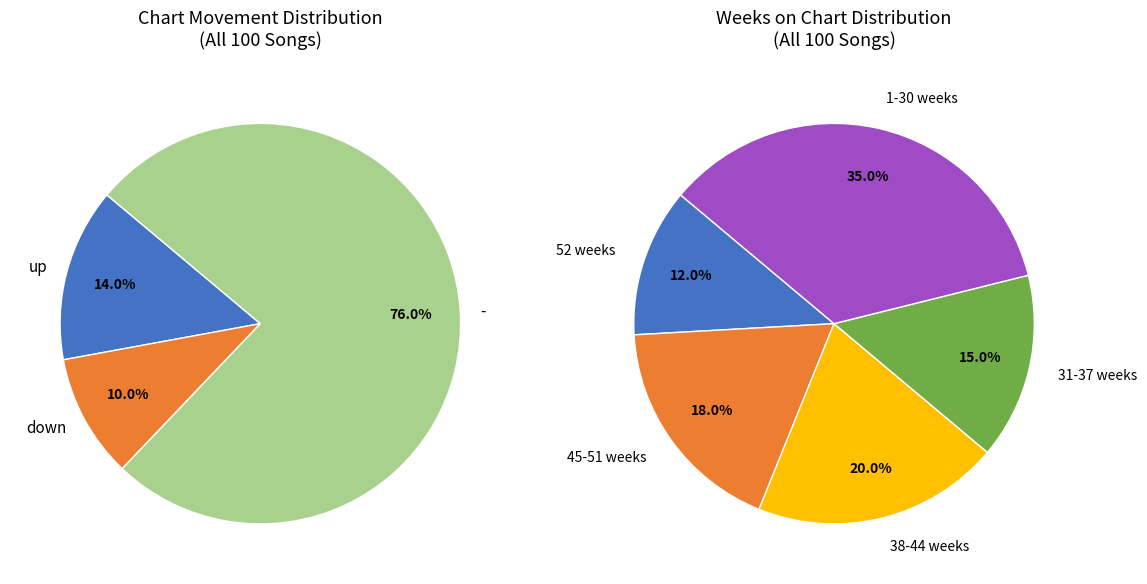

Which category has the smallest portion of the pie?

down